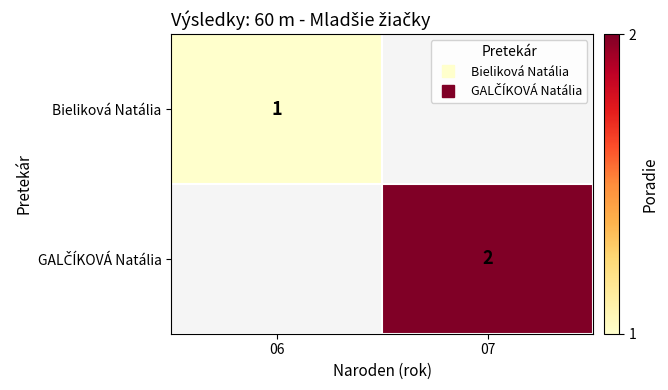

List the labels in order of Bieliková Natália value, smallest first.

06, 07